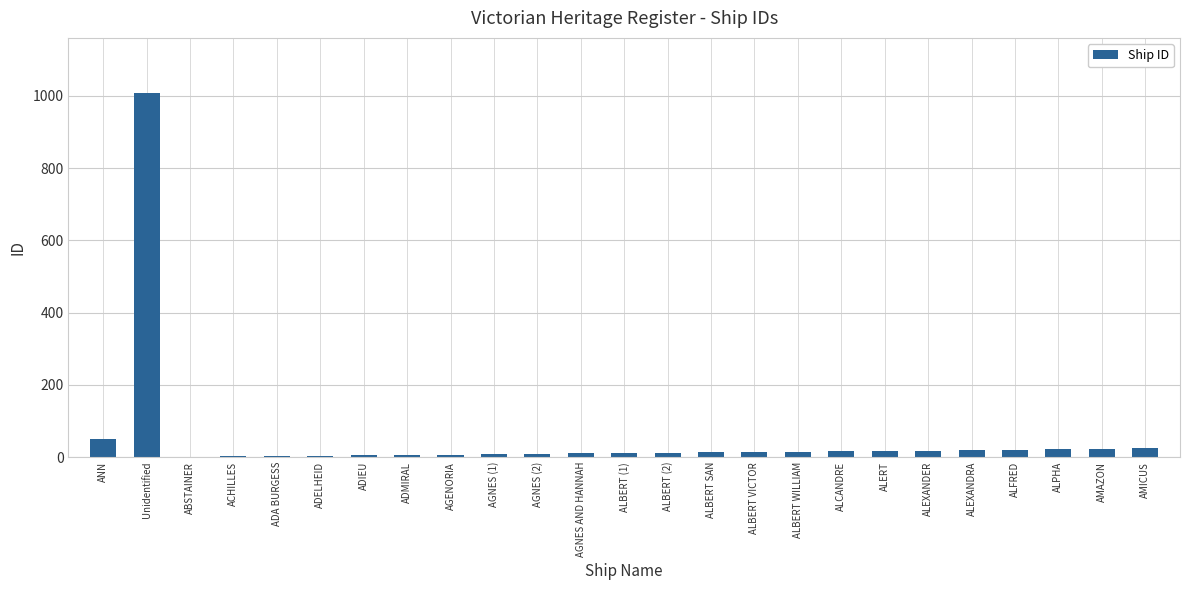

The chart shows a value of 18 at ALEXANDER. True or false?

True